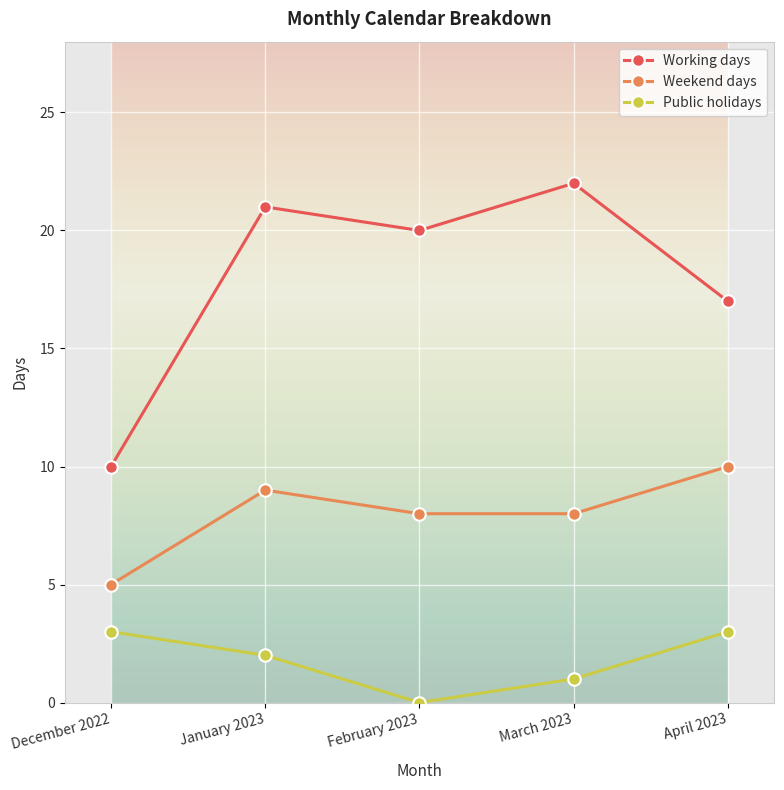

Reading left to right, extract all data points from this chart.

Working days: 10	21	20	22	17
Weekend days: 5	9	8	8	10
Public holidays: 3	2	0	1	3